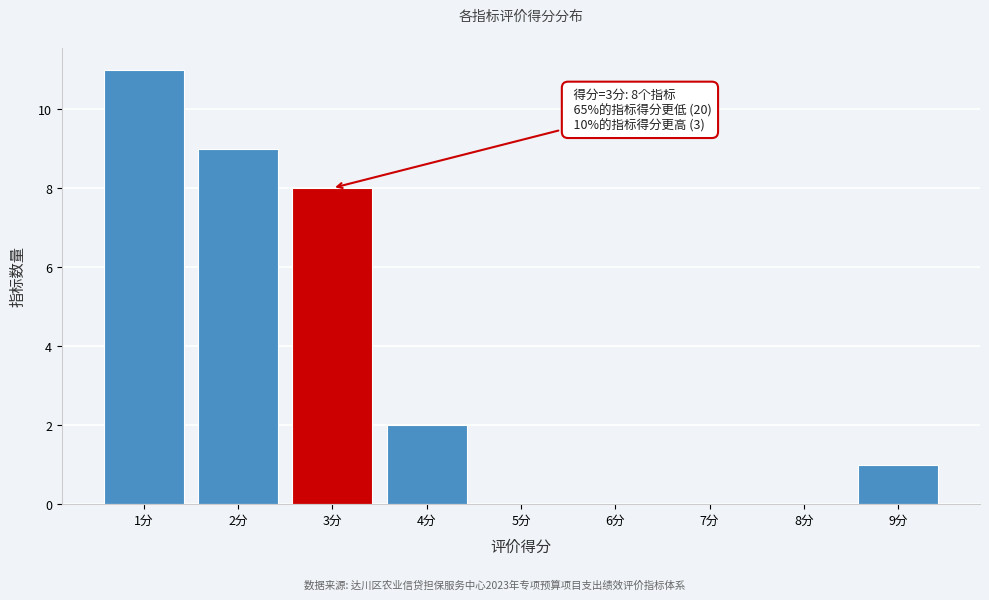

Over which range of the x-axis is the bar tallest?

0.5 to 1.5